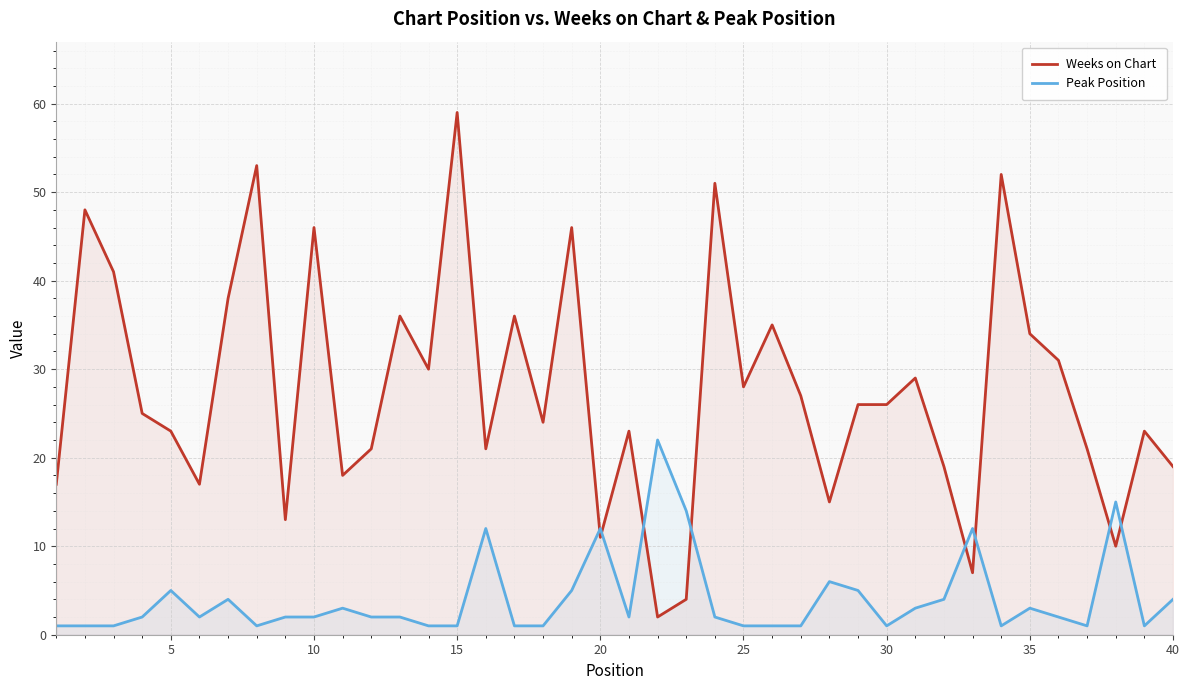

Which series has the largest total across all categories?

Weeks on Chart